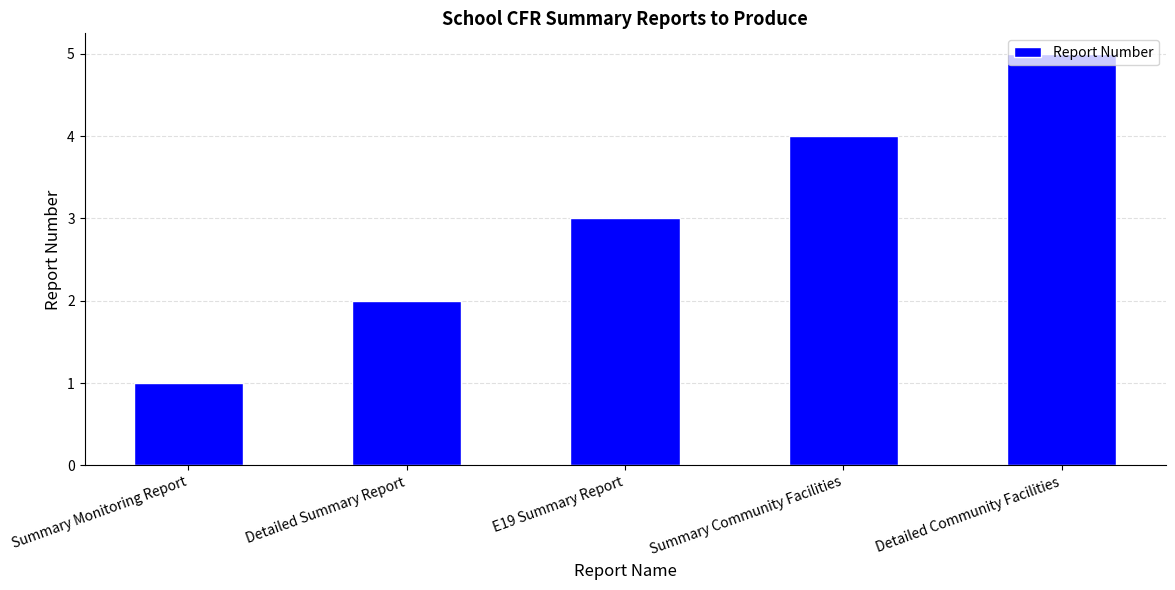

What is the difference between the second highest and minimum values?

3